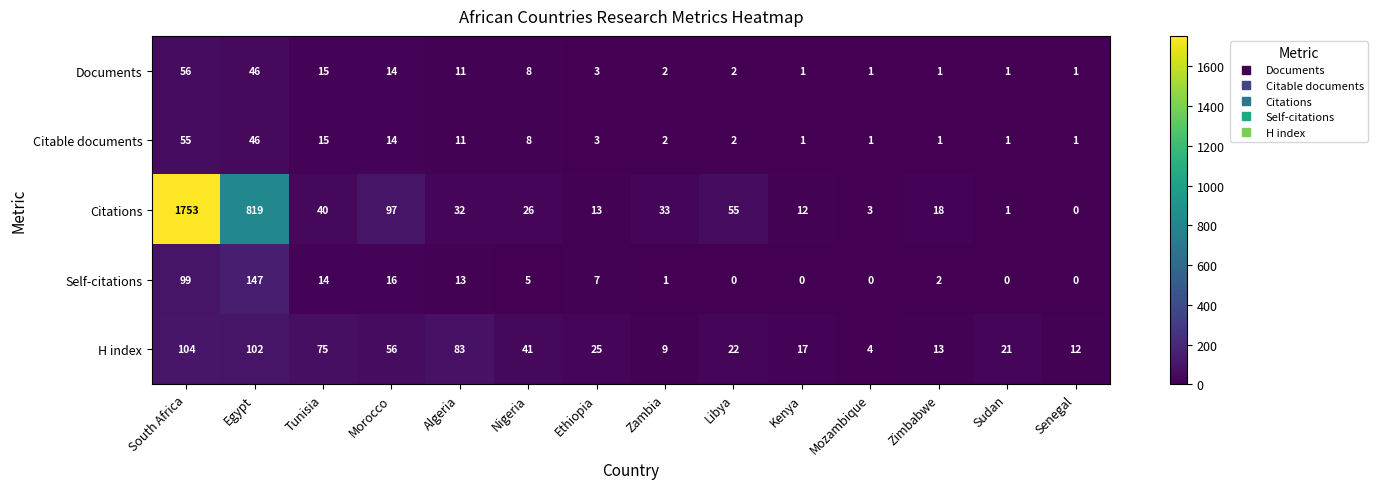

How many values in the Citable documents series are below 3?

7